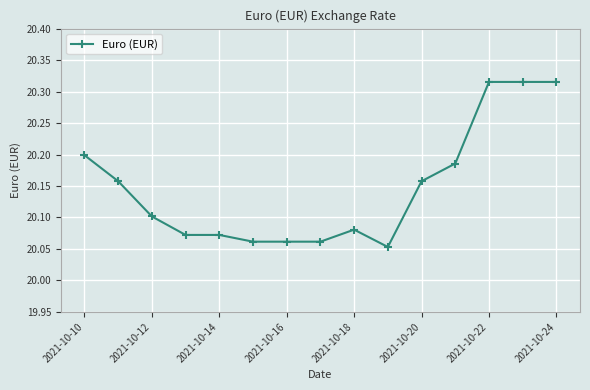

True or false: there are more than 0 points higher than both neighbors.

True